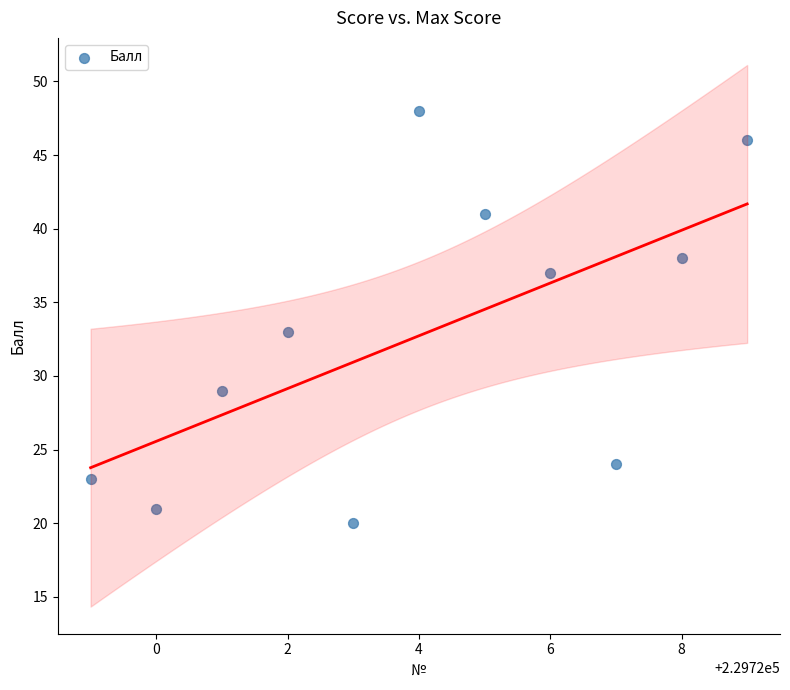

What Y value in the scatter plot is closest to 34?

33